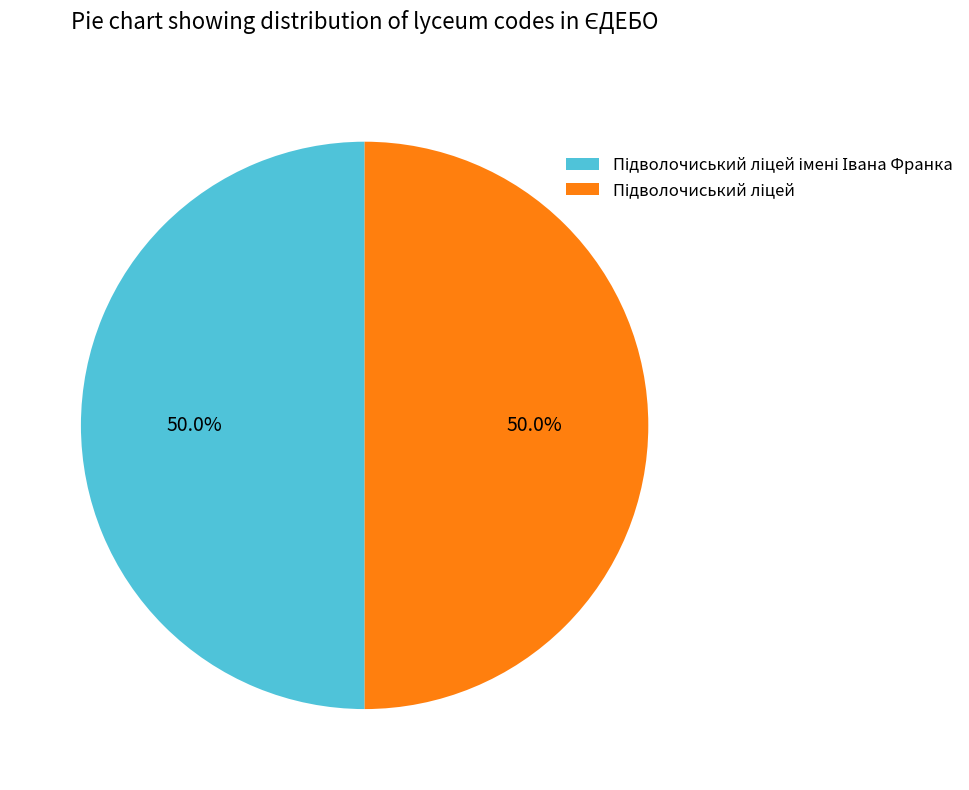

Count the number of slices in the pie.

2